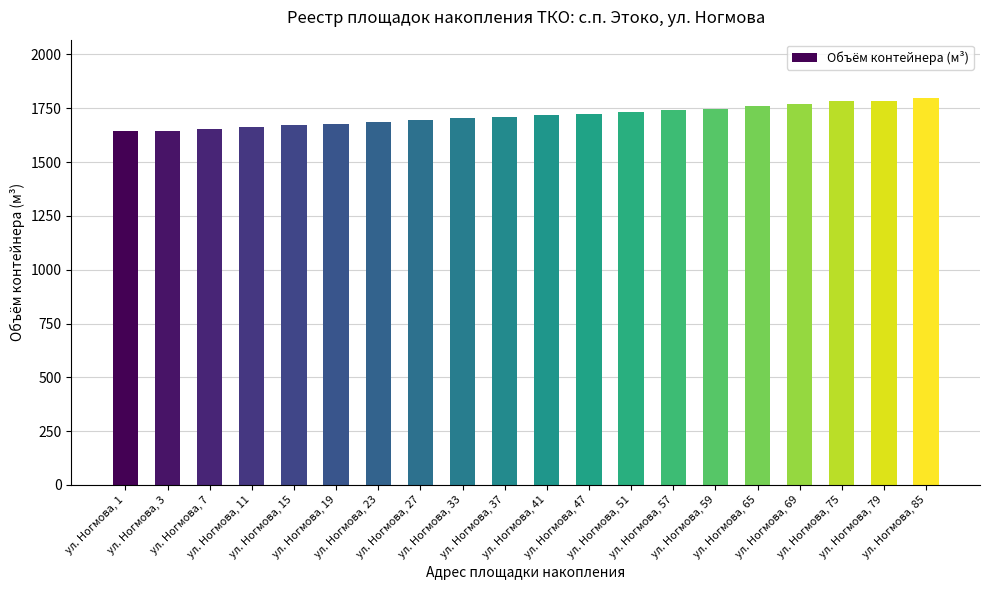

Which has a higher value, ул. Ногмова, 37 or ул. Ногмова, 65?

ул. Ногмова, 65